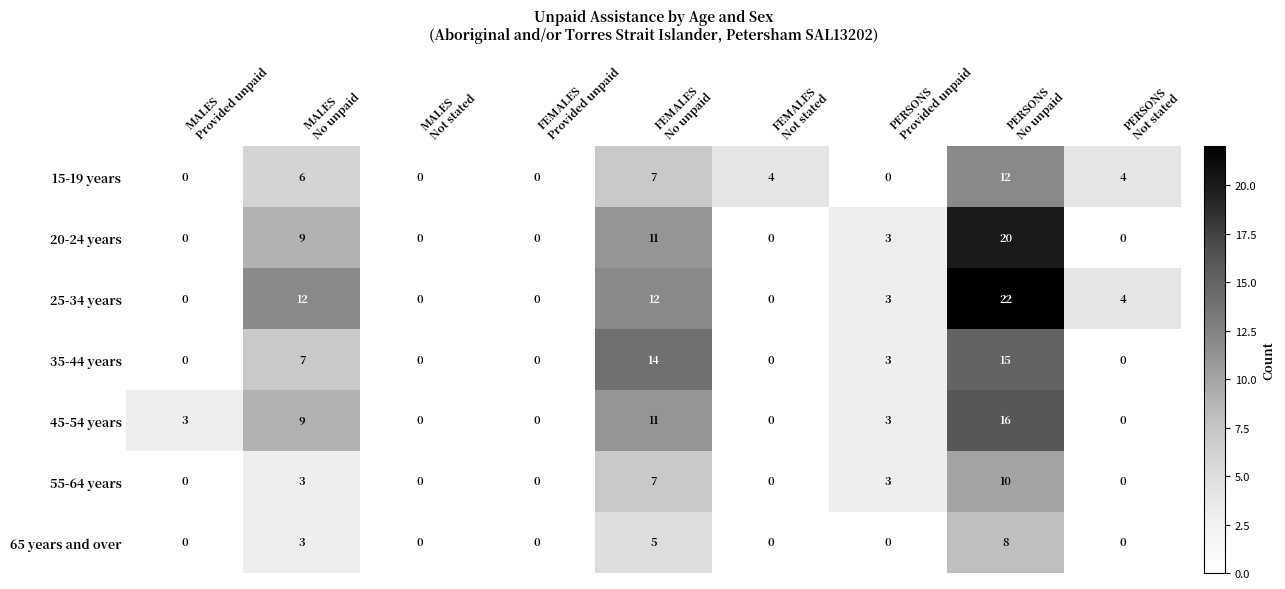

What is the average value of the 35-44 years series?

4